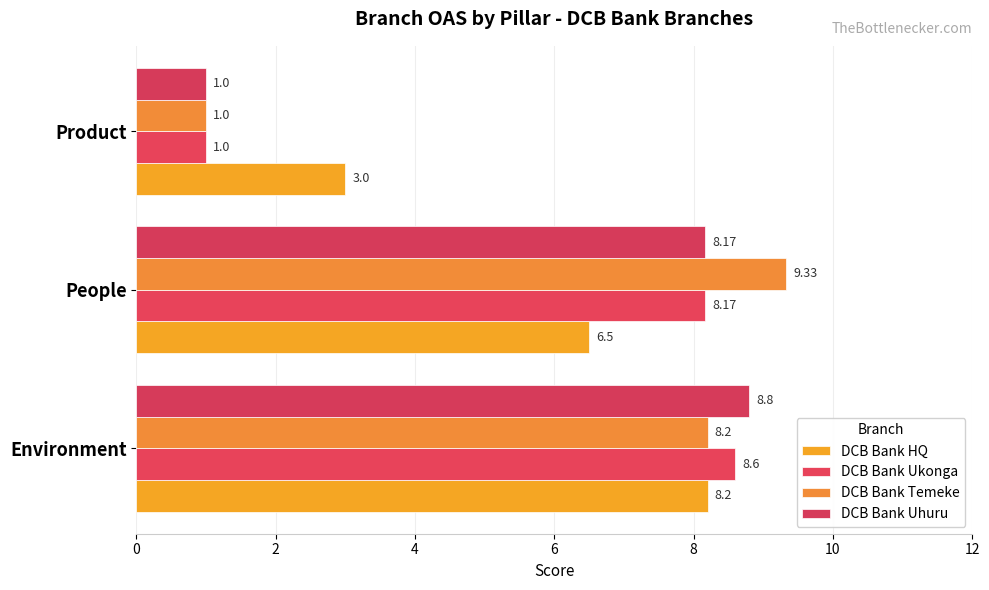

Count the number of data series in this chart.

4